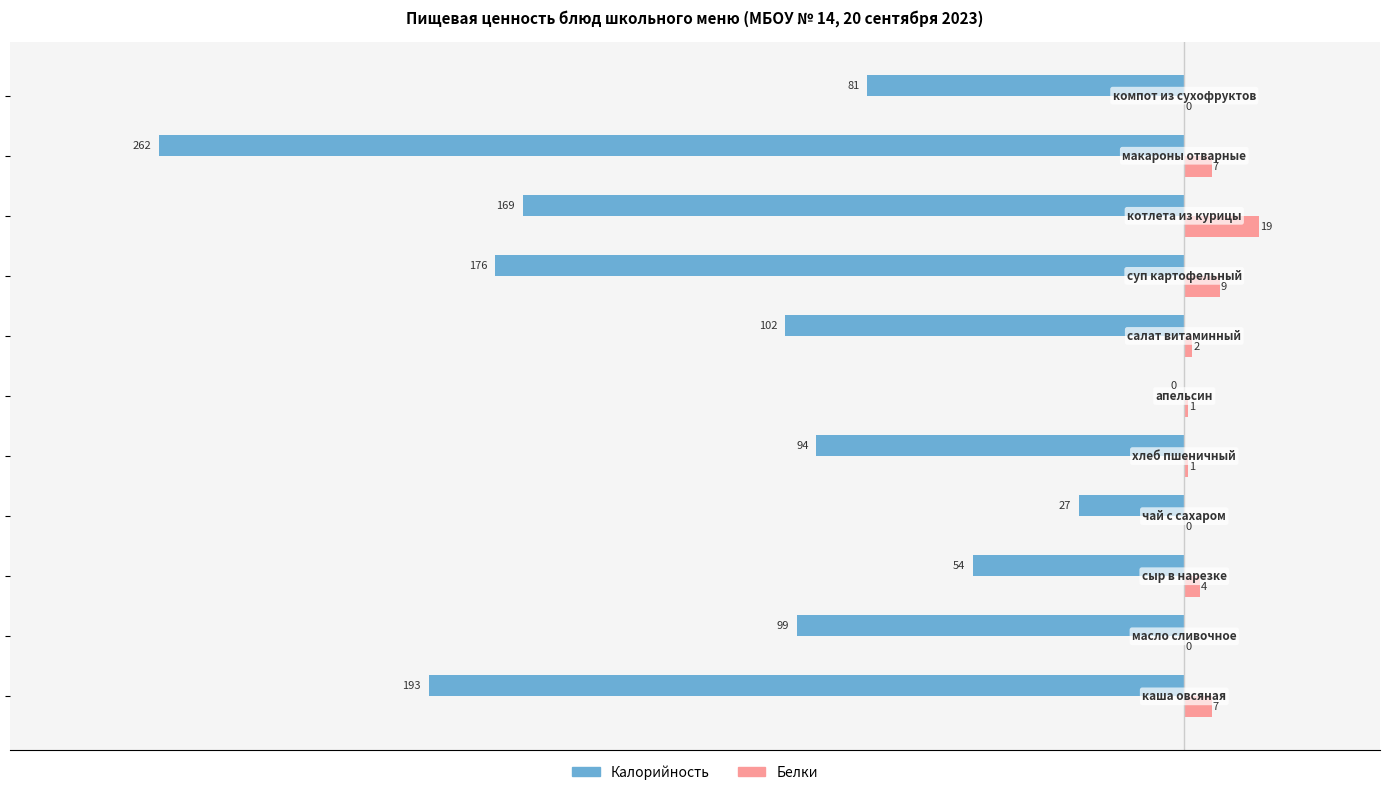

Count the number of data series in this chart.

2